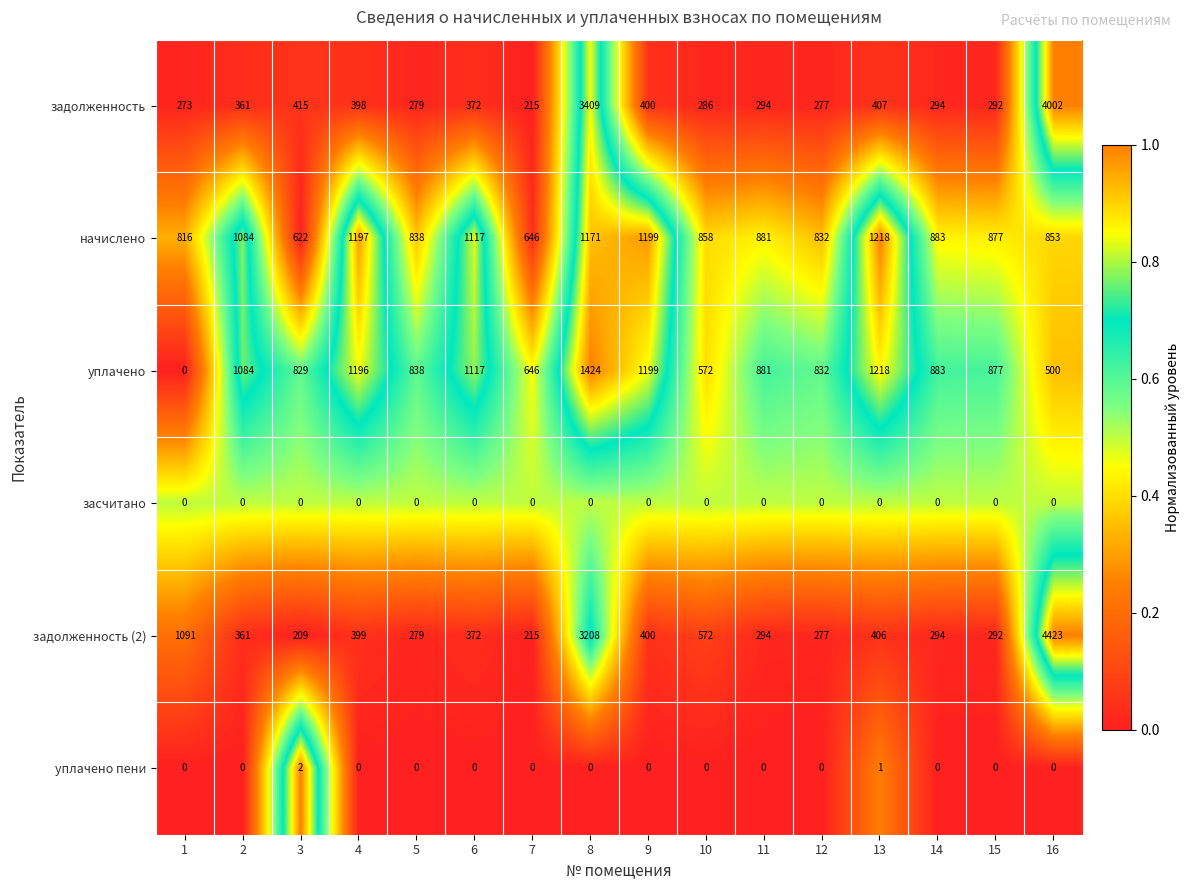

What is the total value across all series at 13?

3250